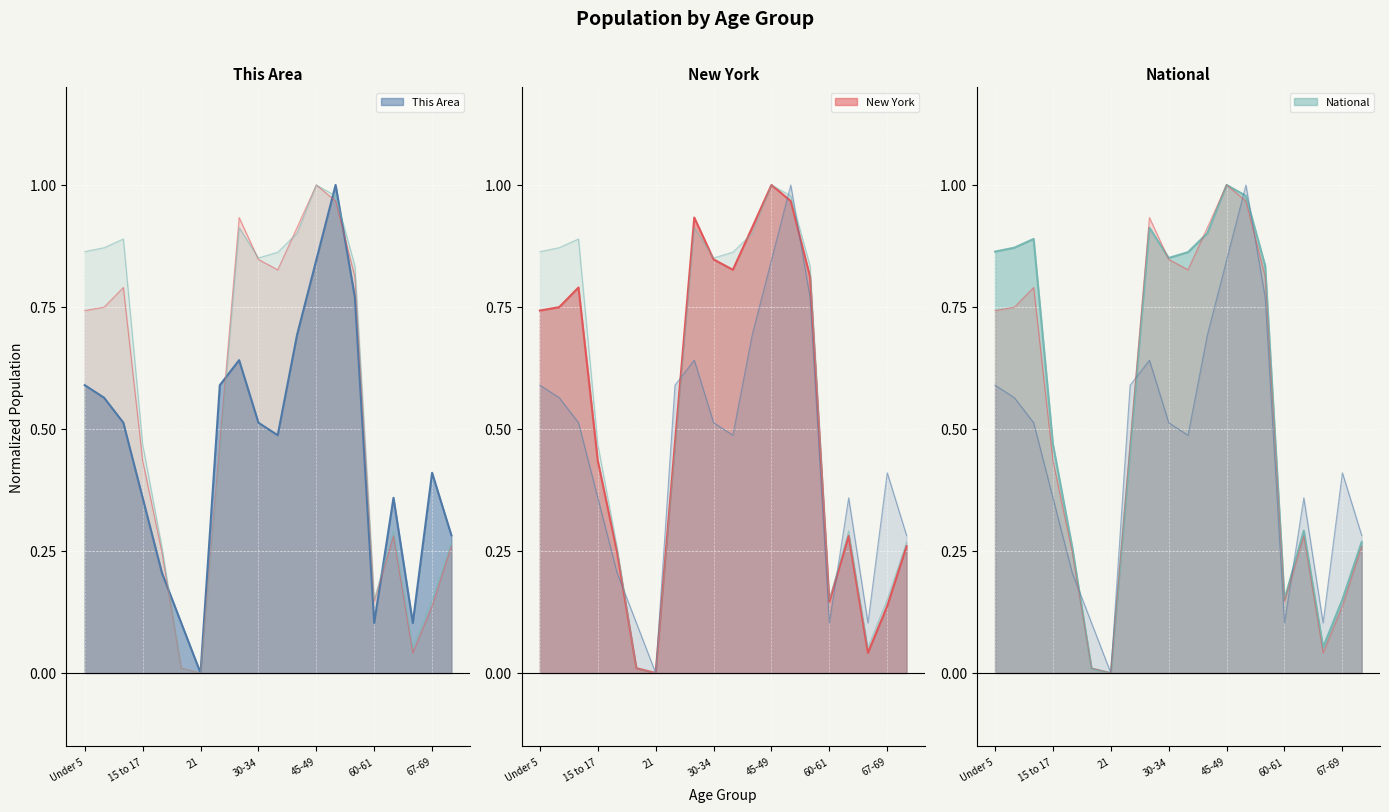

What are all the series names shown in the legend?

This Area, New York, National